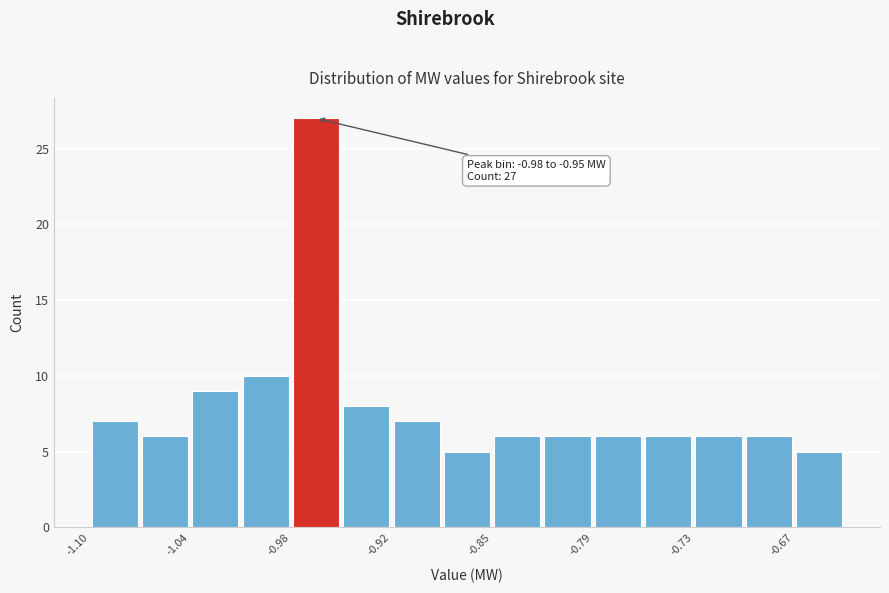

Read against the x-axis, roughly where is the centre of the tallest bar?

-0.96